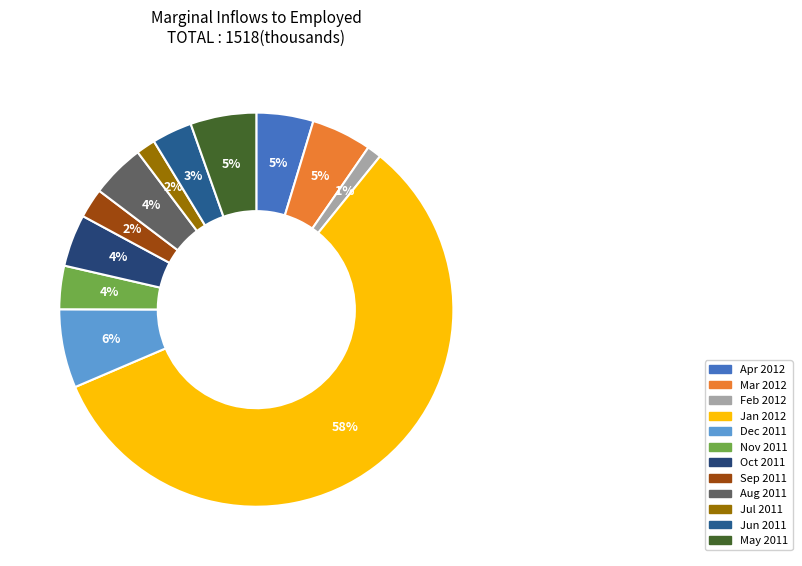

To the nearest percent, what is the average slice percentage?

8%